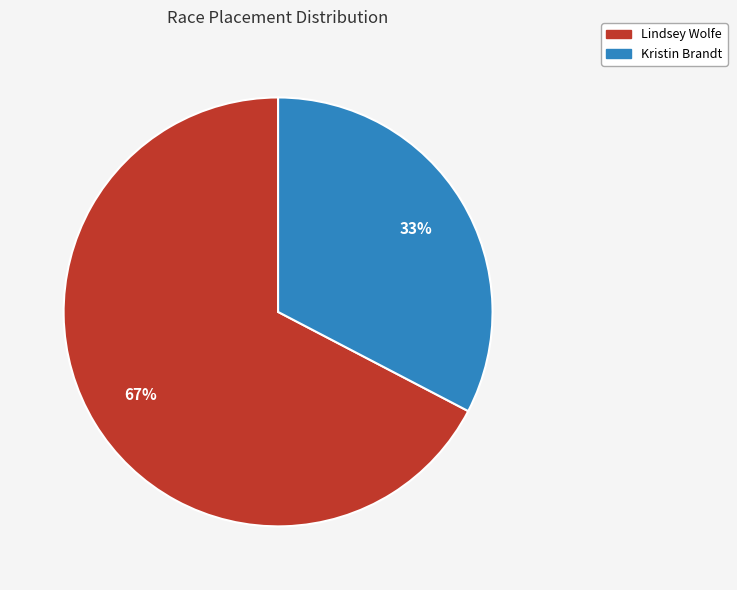

How many slices are in this pie chart?

2